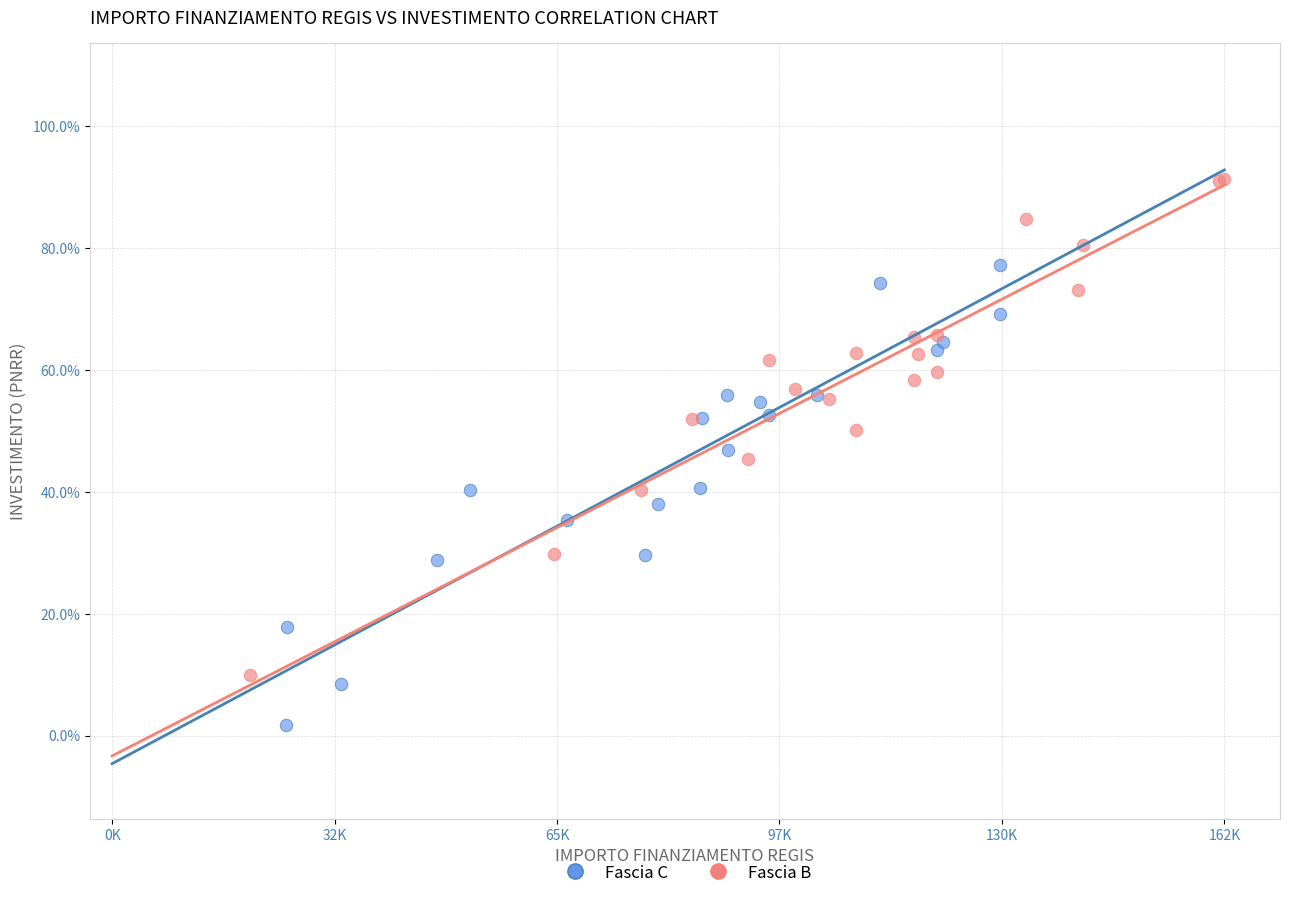

What are all the series names shown in the legend?

Fascia C, Fascia B